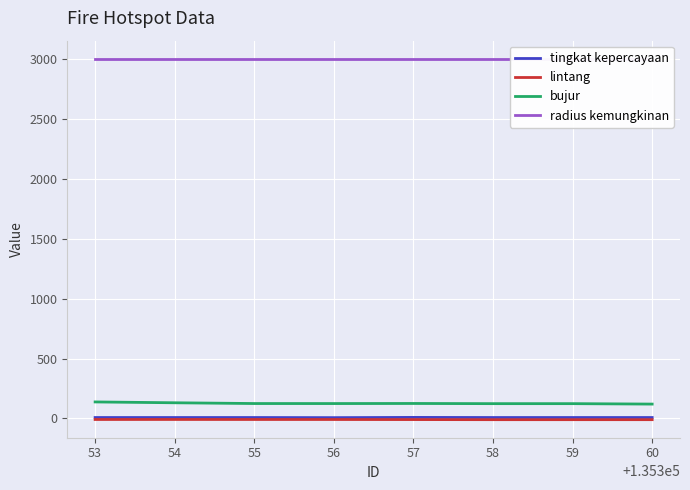

Is the value of tingkat kepercayaan at 54 greater than the value of bujur at 55?

No